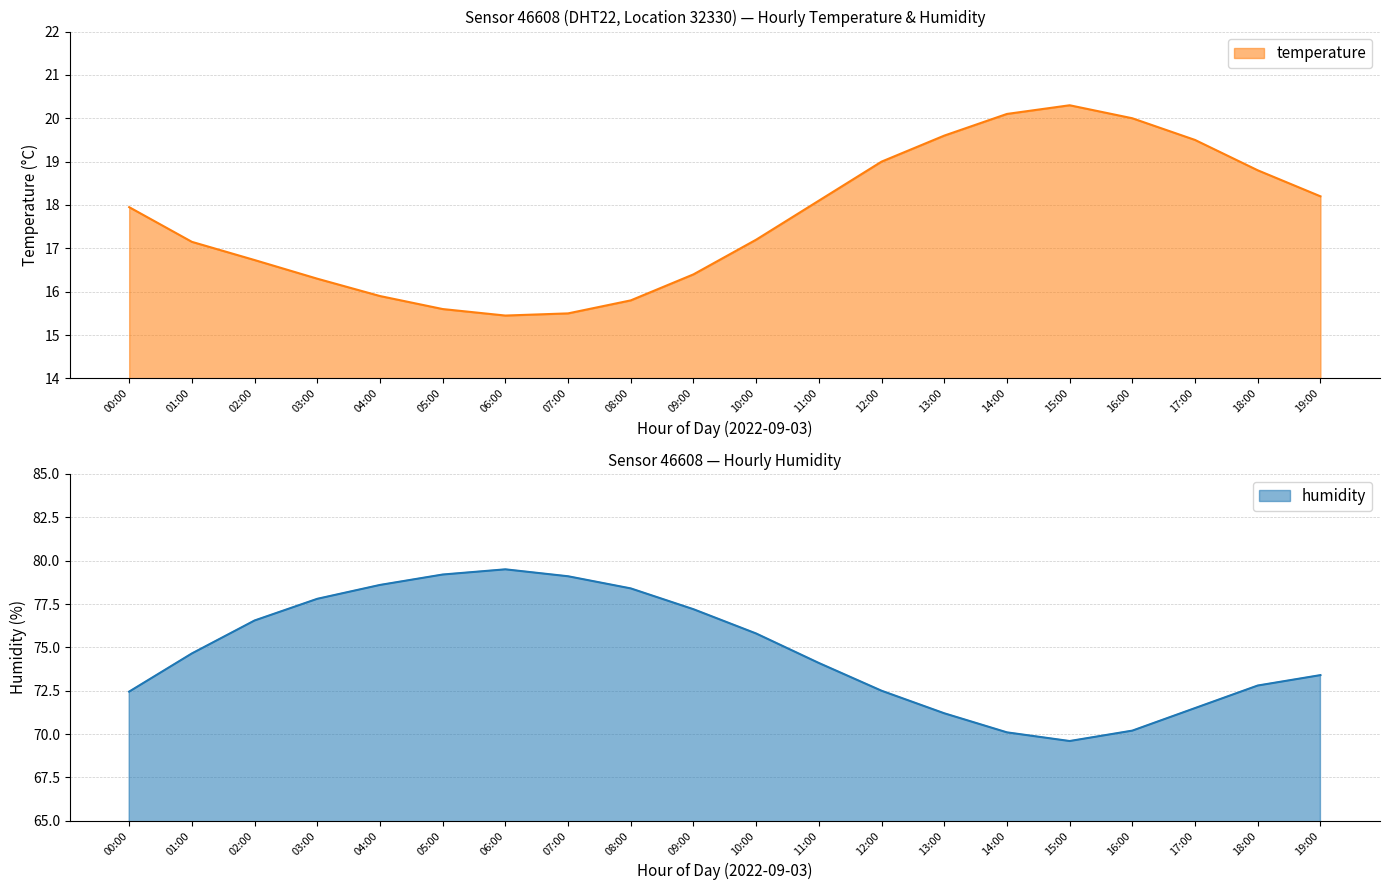

The temperature series shows 21.3 at 08:00. True or false?

False